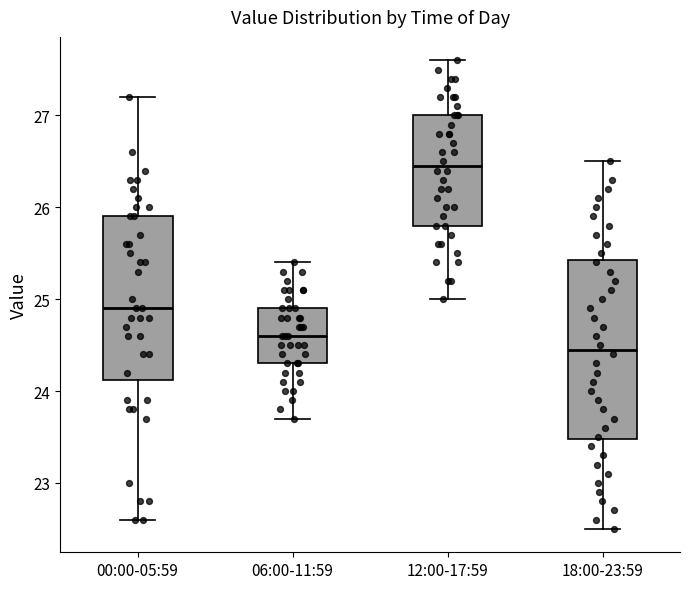

Reading left to right, read every box against the y-axis: the position of its median line, the range the box covers, and the ends of its whiskers. The values are not printed on the chart, so give them approximately, as read against the axis.

00:00-05:59: median 24.9, box 24.1 to 25.9, whiskers 22.6 to 27.2
06:00-11:59: median 24.6, box 24.3 to 24.9, whiskers 23.7 to 25.4
12:00-17:59: median 26.5, box 25.8 to 27.0, whiskers 25.0 to 27.6
18:00-23:59: median 24.5, box 23.5 to 25.4, whiskers 22.5 to 26.5